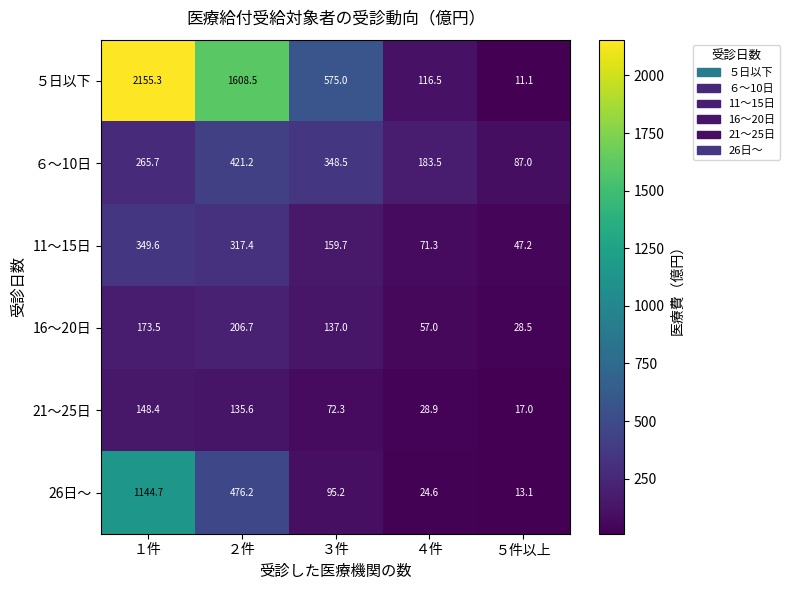

What is the minimum value shown in the chart?

11.1